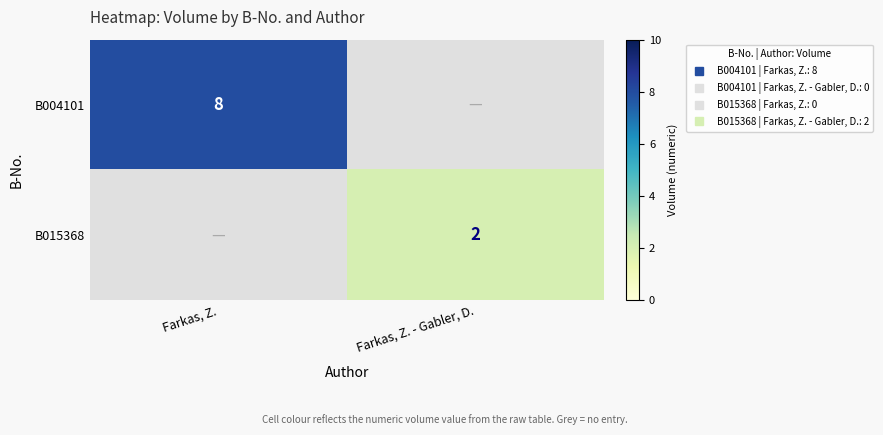

Which series has the largest range (max minus min)?

B004101